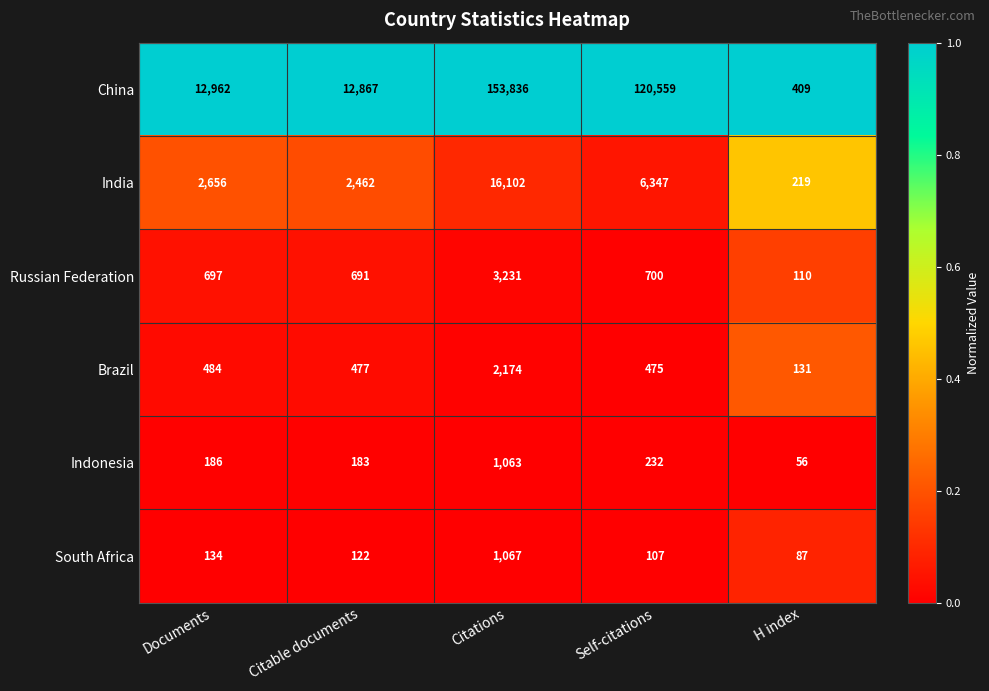

Reading left to right, list all the values displayed in this chart.

China: Documents=12962	Citable documents=12867	Citations=153836	Self-citations=120559	H index=409
India: Documents=2656	Citable documents=2462	Citations=16102	Self-citations=6347	H index=219
Russian Federation: Documents=697	Citable documents=691	Citations=3231	Self-citations=700	H index=110
Brazil: Documents=484	Citable documents=477	Citations=2174	Self-citations=475	H index=131
Indonesia: Documents=186	Citable documents=183	Citations=1063	Self-citations=232	H index=56
South Africa: Documents=134	Citable documents=122	Citations=1067	Self-citations=107	H index=87